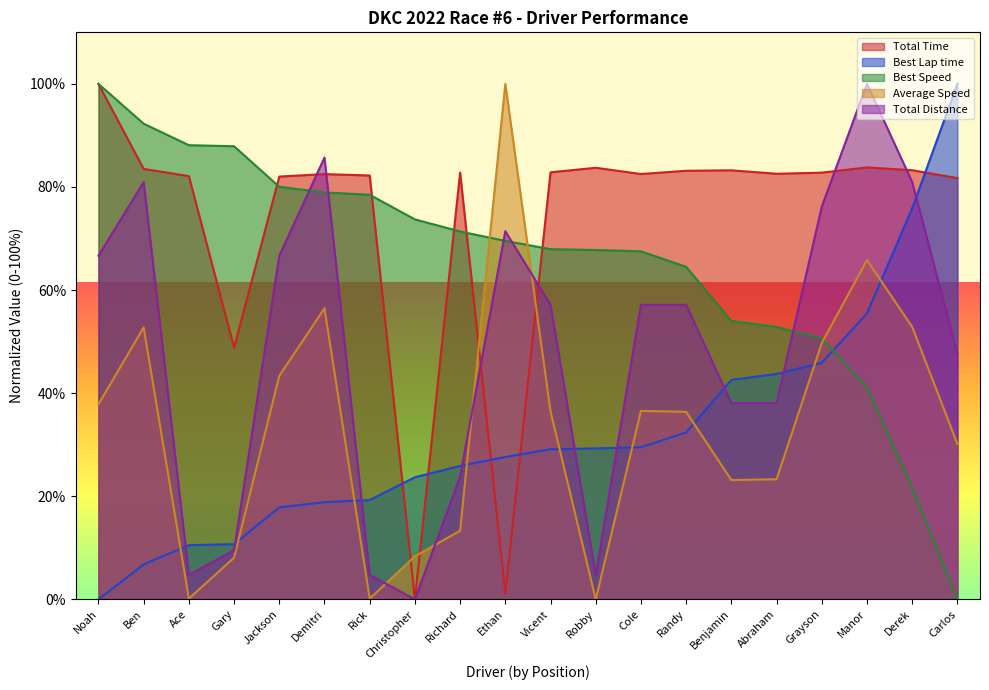

Where is Best Speed nearest to the value 50?

Grayson